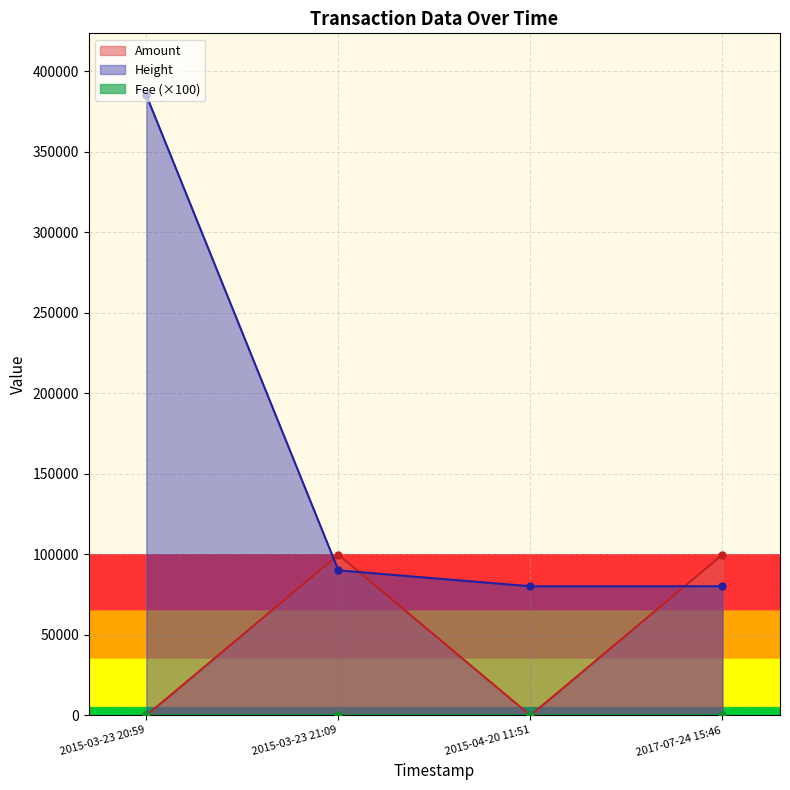

What is the difference between the second highest and second lowest values in the Height series?

9870